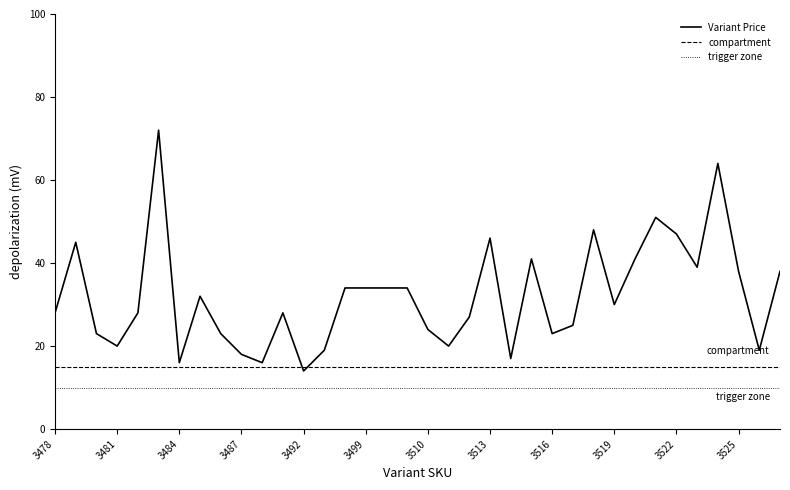

What is the difference between the maximum and minimum values in the Variant Price series?

58